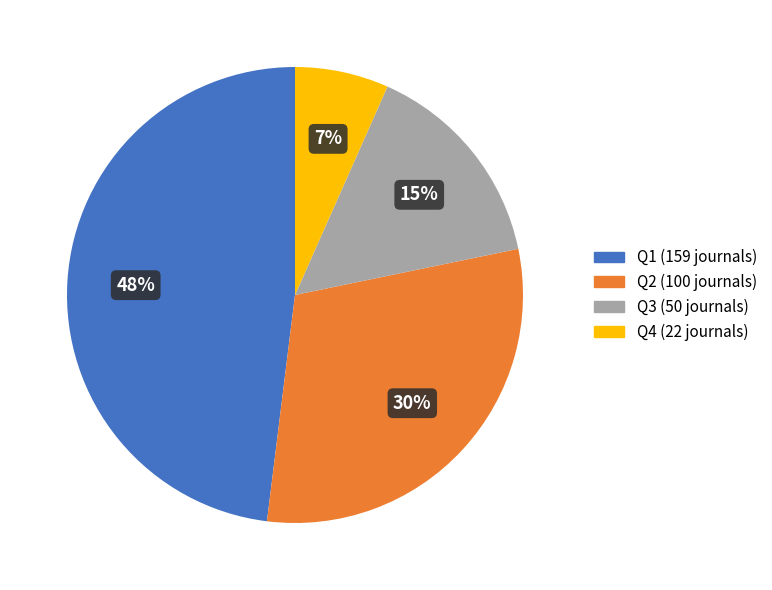

Is there a majority slice in this chart?

No